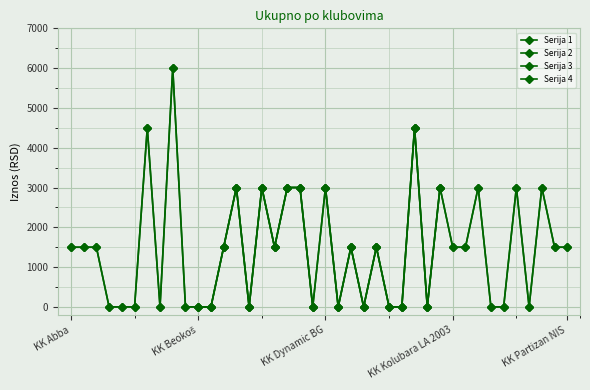

What is the value of the 13th point from the left?

1500